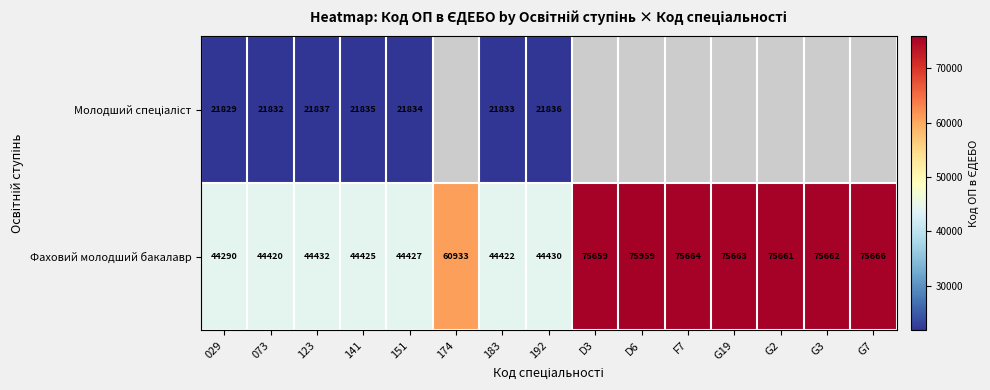

Which has a higher value, 174 or 073?

073